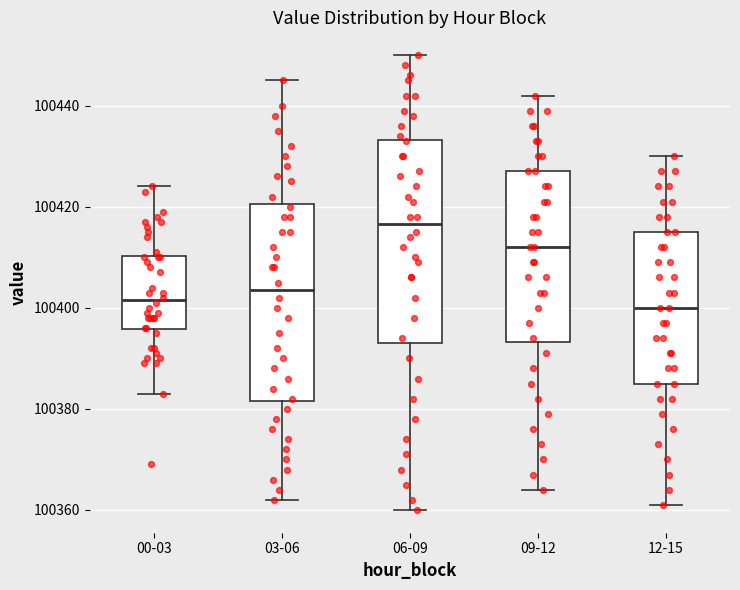

Reading left to right, read every box against the y-axis: the position of its median line, the range the box covers, and the ends of its whiskers. The values are not printed on the chart, so give them approximately, as read against the axis.

00-03: median 100402, box 100396 to 100410, whiskers 100384 to 100424
03-06: median 100404, box 100382 to 100420, whiskers 100362 to 100446
06-09: median 100416, box 100394 to 100434, whiskers 100360 to 100450
09-12: median 100412, box 100394 to 100428, whiskers 100364 to 100442
12-15: median 100400, box 100386 to 100416, whiskers 100362 to 100430